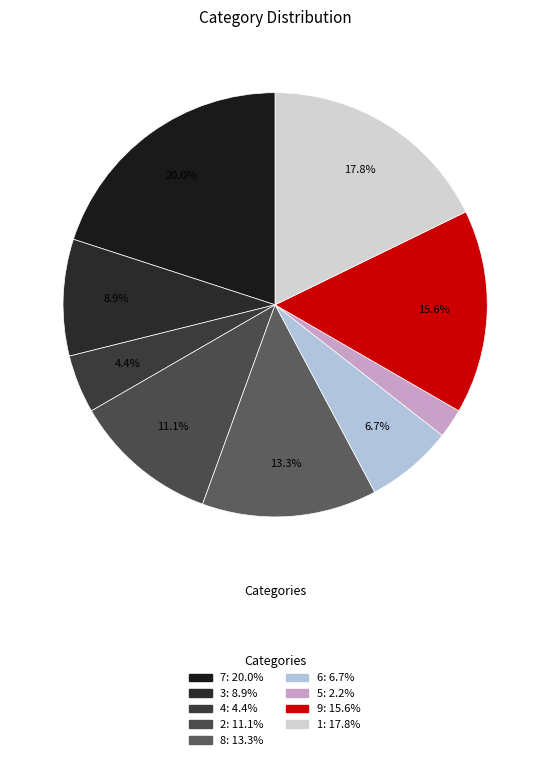

What percentage is the 4 slice, to the nearest percent?

4%